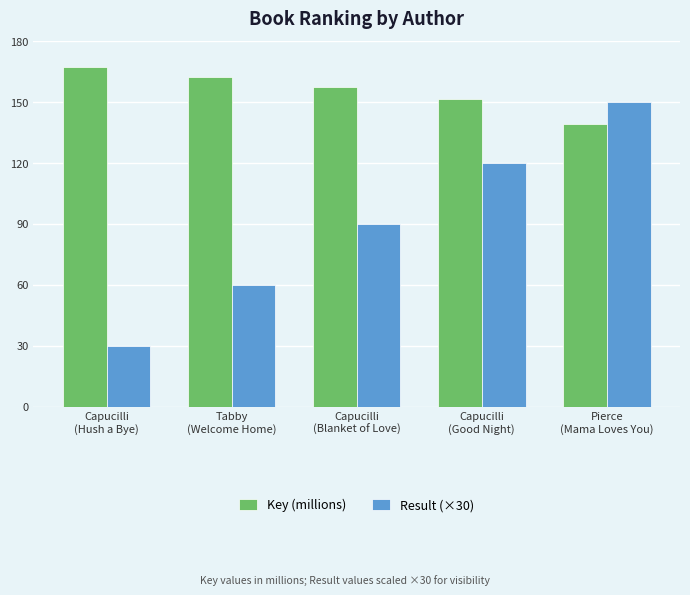

At which category is the sum across all series the highest?

Pierce
(Mama Loves You)